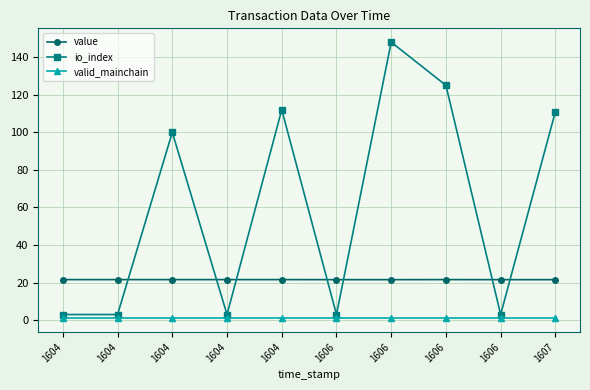

What are all the series names shown in the legend?

value, io_index, valid_mainchain